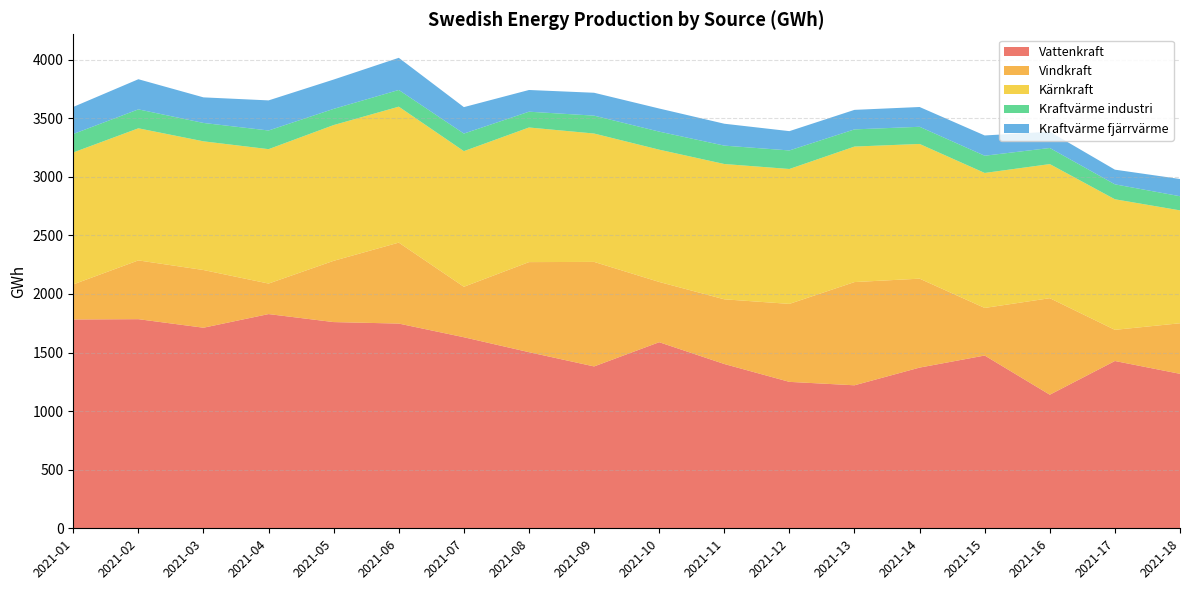

Reading right to left, what are all the values shown in this chart?

Vattenkraft: 1318.3	1427.7	1140.0	1474.4	1371.4	1220.4	1249.6	1402.1	1588.1	1381.3	1503.0	1630.4	1747.0	1759.8	1828.1	1711.7	1784.6	1782.3
Vindkraft: 431.4	266.0	823.6	406.0	758.9	880.8	665.5	552.0	514.2	892.0	768.6	430.7	690.9	522.9	260.4	492.3	501.5	299.2
Kärnkraft: 963.4	1114.3	1144.5	1152.1	1149.7	1156.4	1151.3	1154.7	1128.8	1095.5	1148.9	1157.5	1160.2	1158.5	1147.0	1098.3	1127.3	1125.9
Kraftvärme industri: 120.9	127.5	137.4	147.1	146.5	146.6	158.3	157.0	154.1	152.8	134.8	150.0	142.6	138.3	159.3	156.9	161.8	157.7
Kraftvärme fjärrvärme: 147.0	125.2	138.9	172.9	168.8	166.6	164.7	186.8	197.1	195.2	185.2	225.6	274.4	250.2	256.8	218.2	257.2	230.9